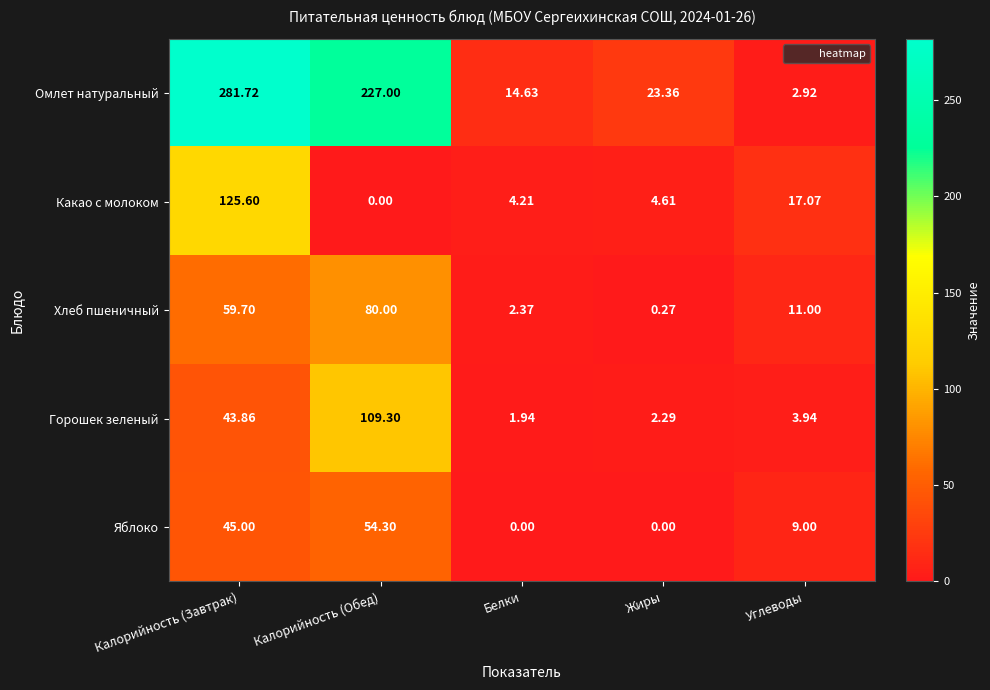

Where does the Хлеб пшеничный series first go above 11?

Калорийность (Завтрак)